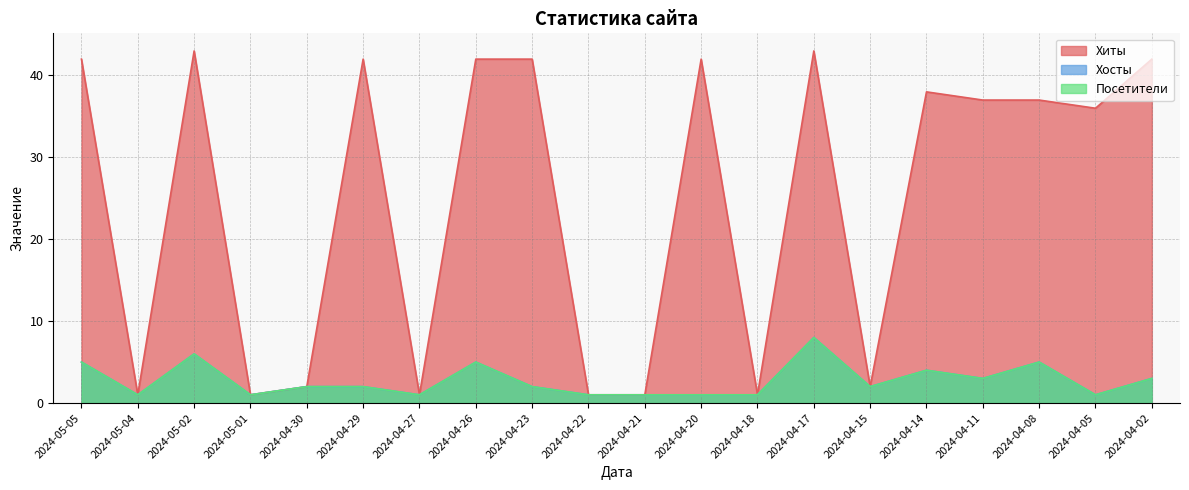

Which series changed the most between 2024-04-27 and 2024-04-26?

Хиты